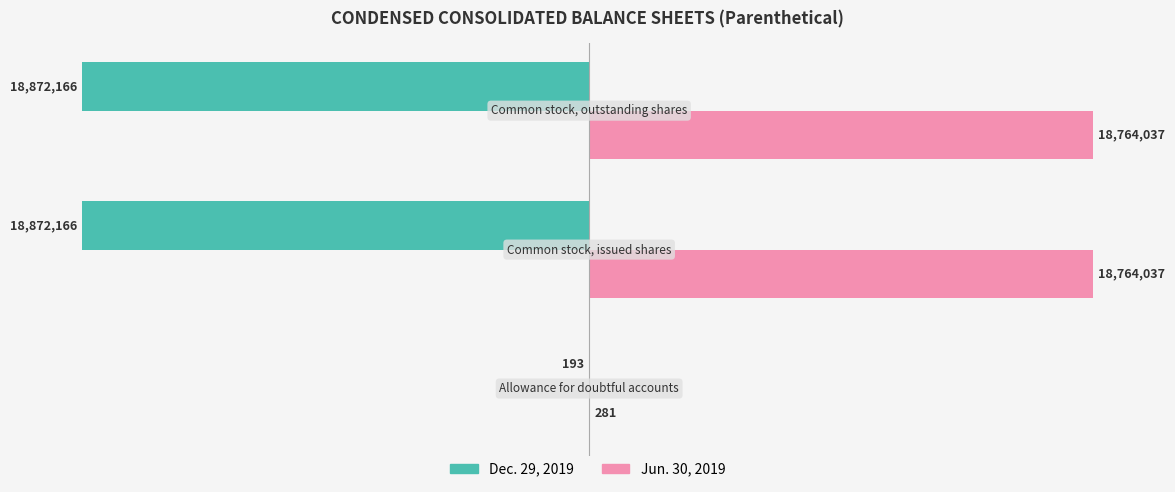

Which series has the largest total across all categories?

Jun. 30, 2019